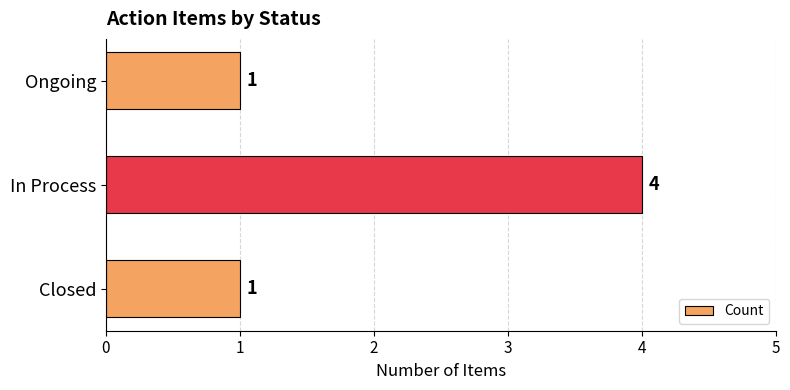

What is the change in value from In Process to Ongoing?

-3